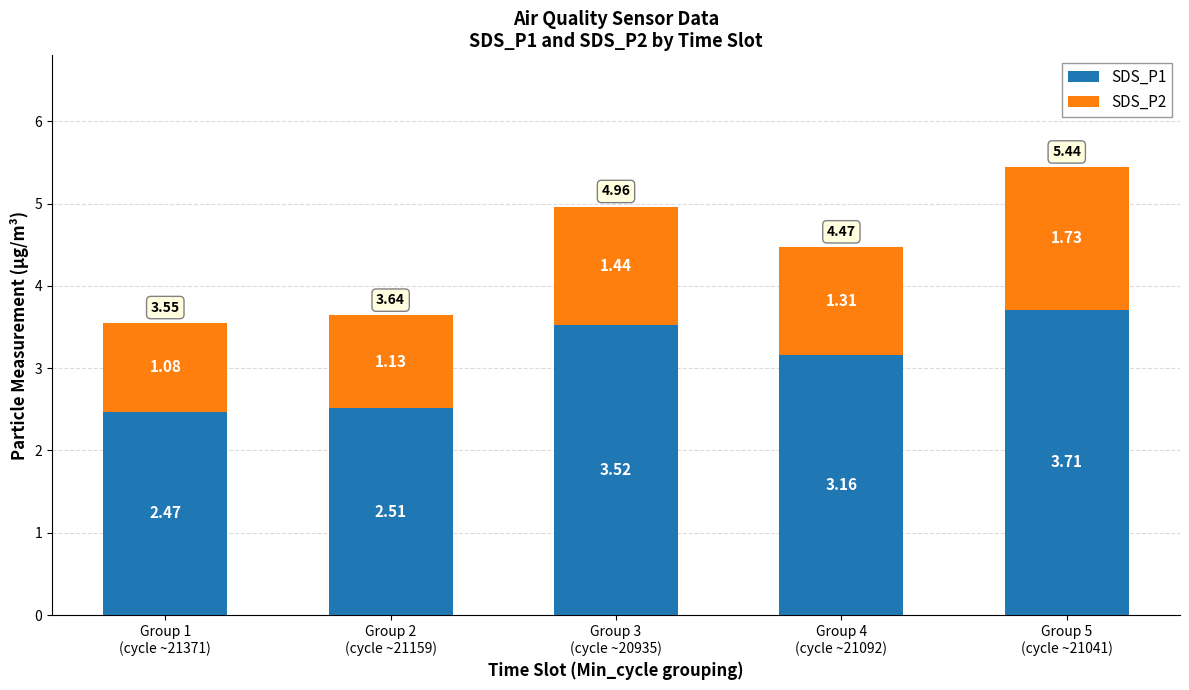

What is the sum of all SDS_P1 values?

15.4